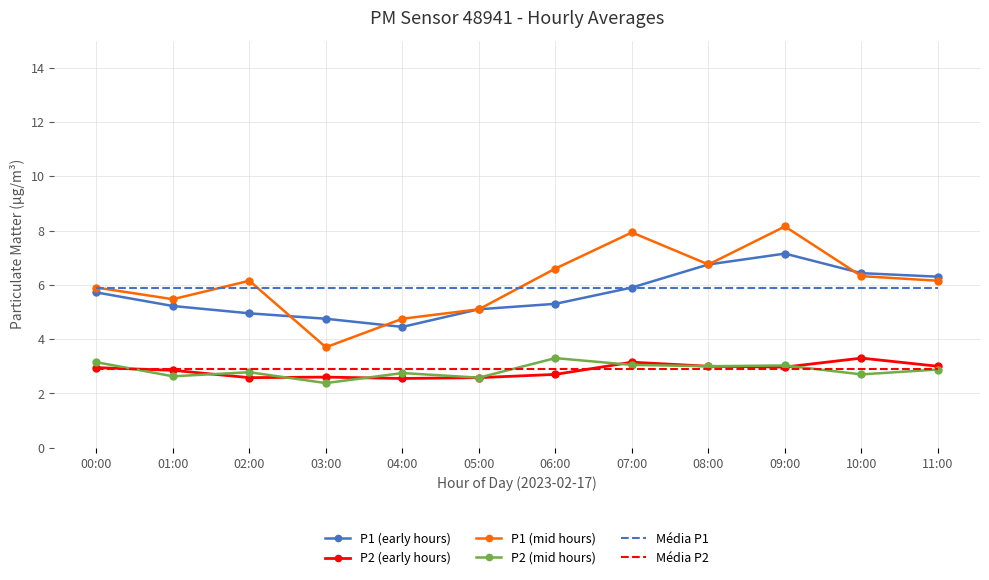

True or false: P1 (mid hours) and P2 (mid hours) cross at least once.

False